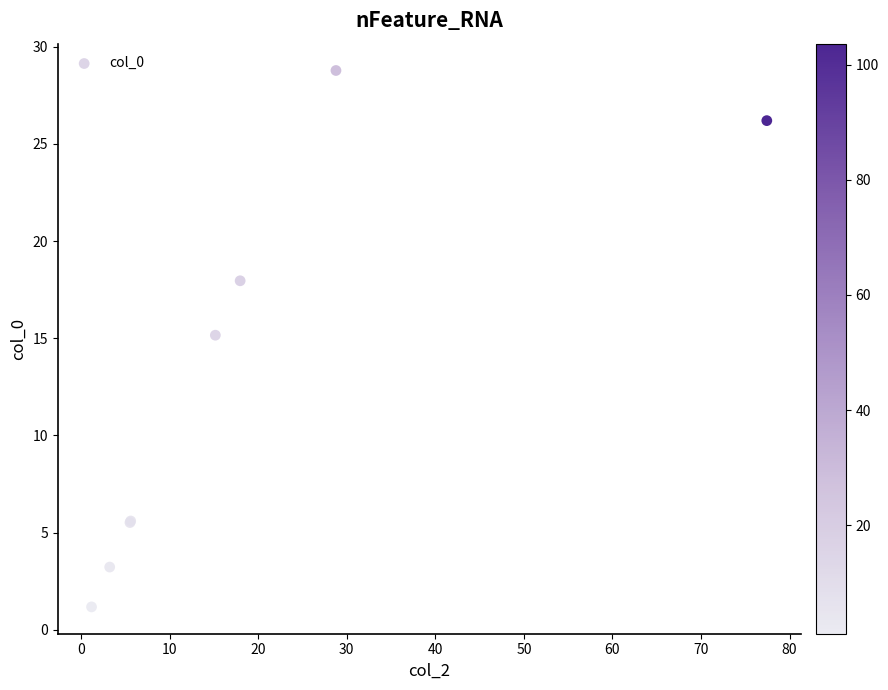

What Y value in the scatter plot is closest to 14?

15.2